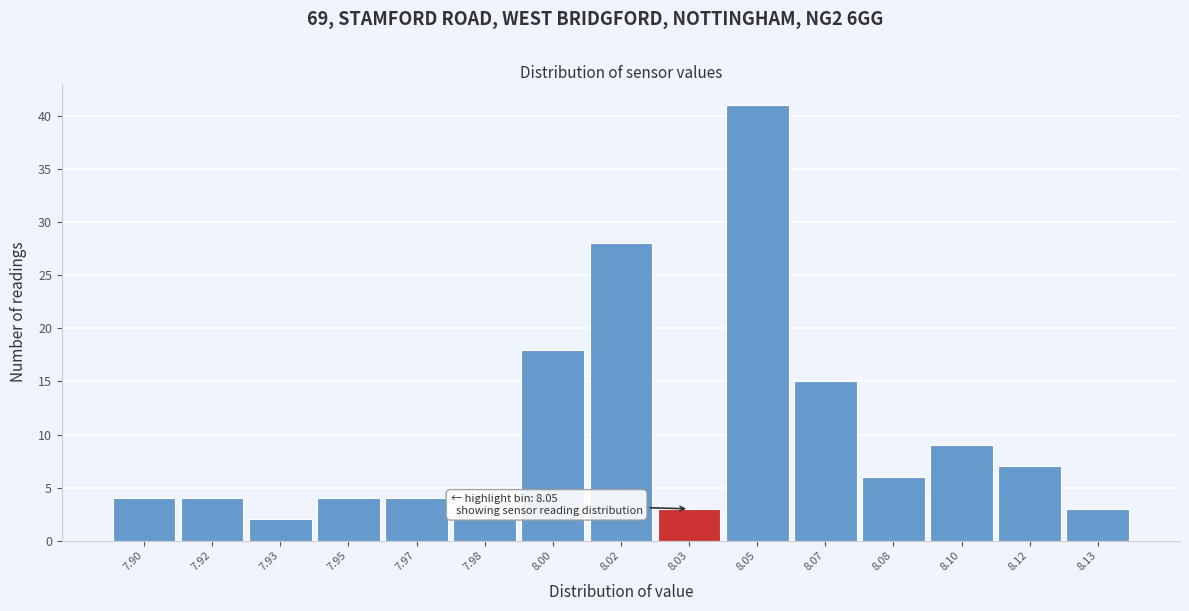

Reading right to left, transcribe all the data shown in this chart.

3	7	9	6	15	41	3	28	18	2	4	4	2	4	4